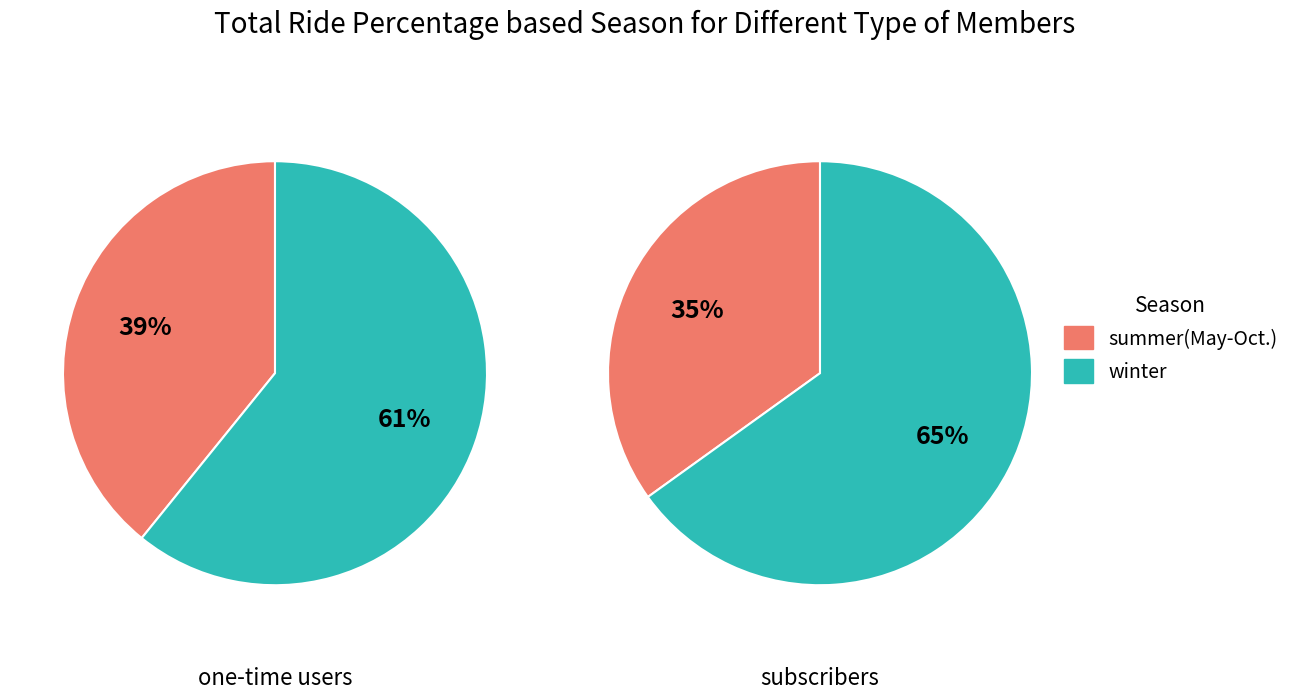

True or false: 2 accounts for 30% of the total.

False